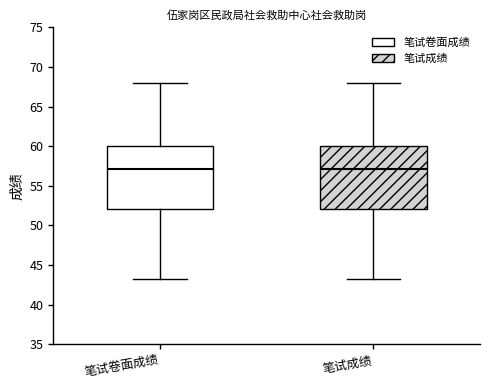

Reading left to right, read every box against the y-axis: the position of its median line, the range the box covers, and the ends of its whiskers. The values are not printed on the chart, so give them approximately, as read against the axis.

笔试卷面成绩: median 57.0, box 52.0 to 60.0, whiskers 43.5 to 68.0
笔试成绩: median 57.0, box 52.0 to 60.0, whiskers 43.5 to 68.0